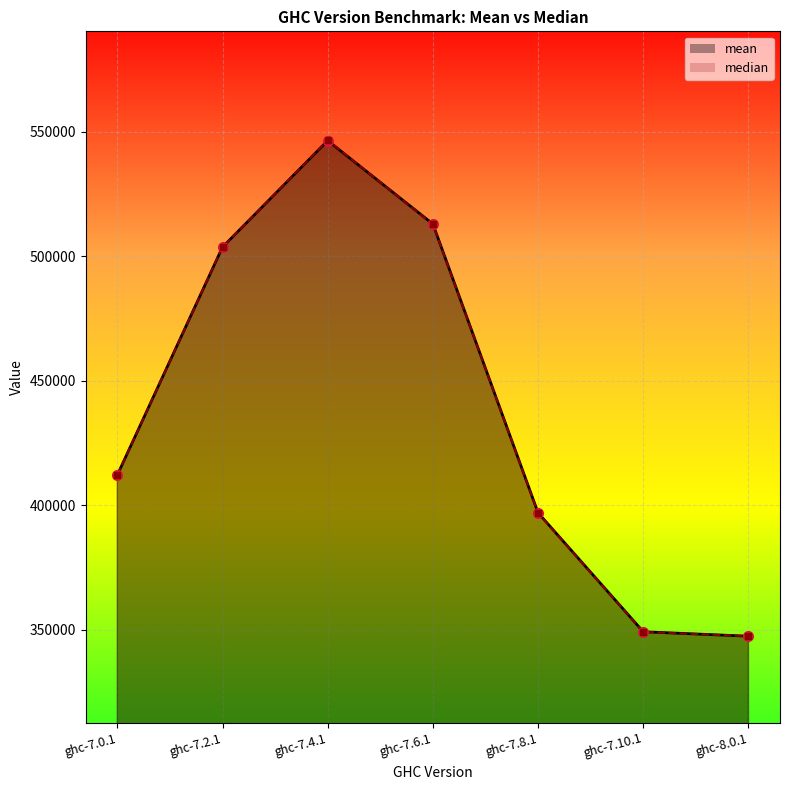

At which label is median closest to 447040?

ghc-7.0.1